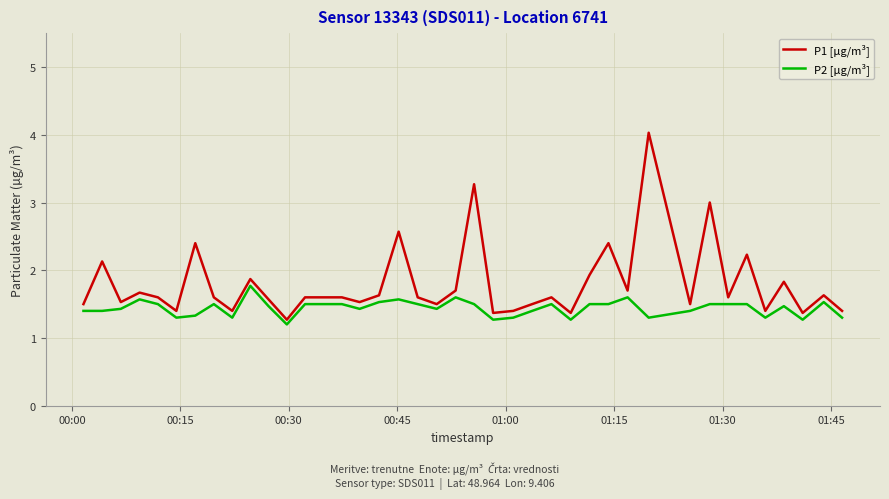

Count the number of categories in the chart.

40